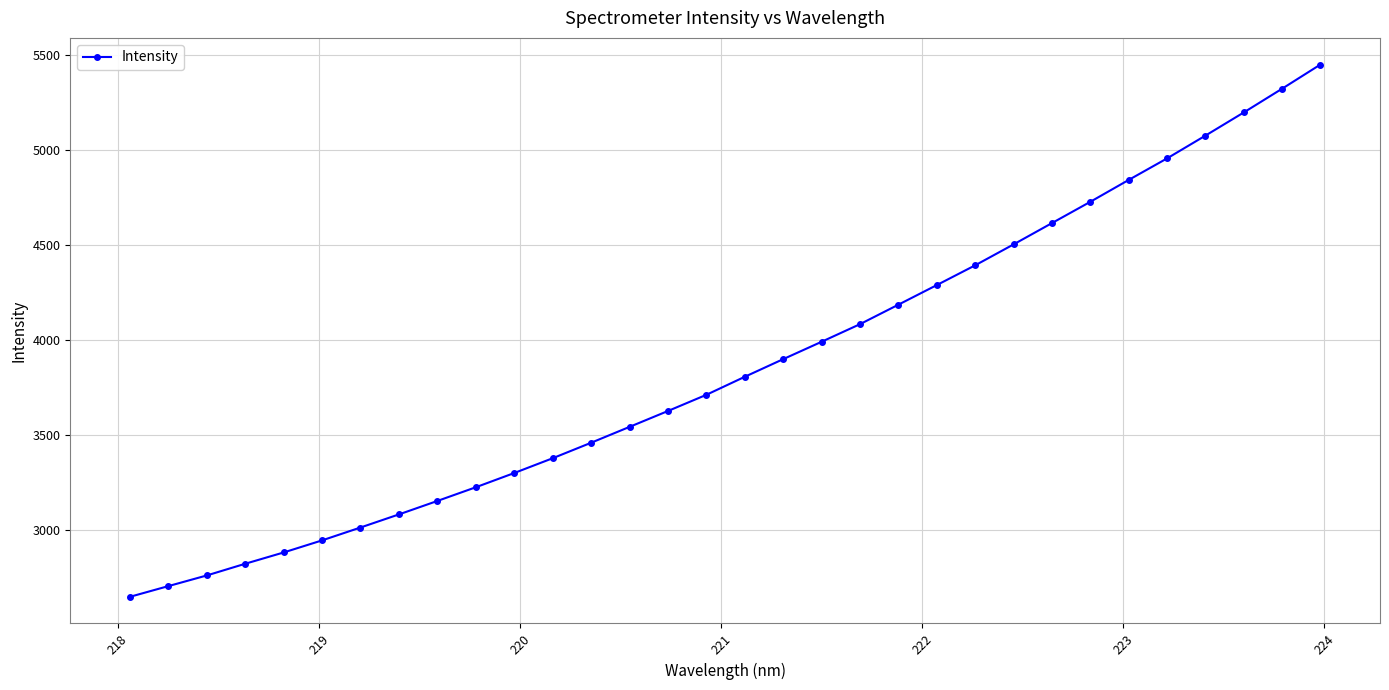

True or false: the data has more than 2 interior local peaks.

False